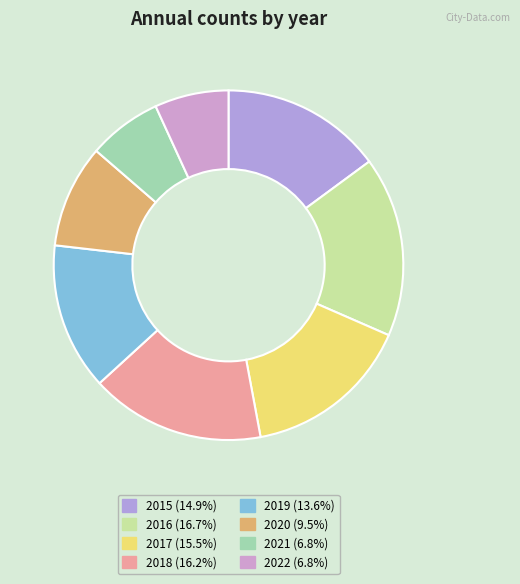

Is there any slice that represents more than half of the pie?

No